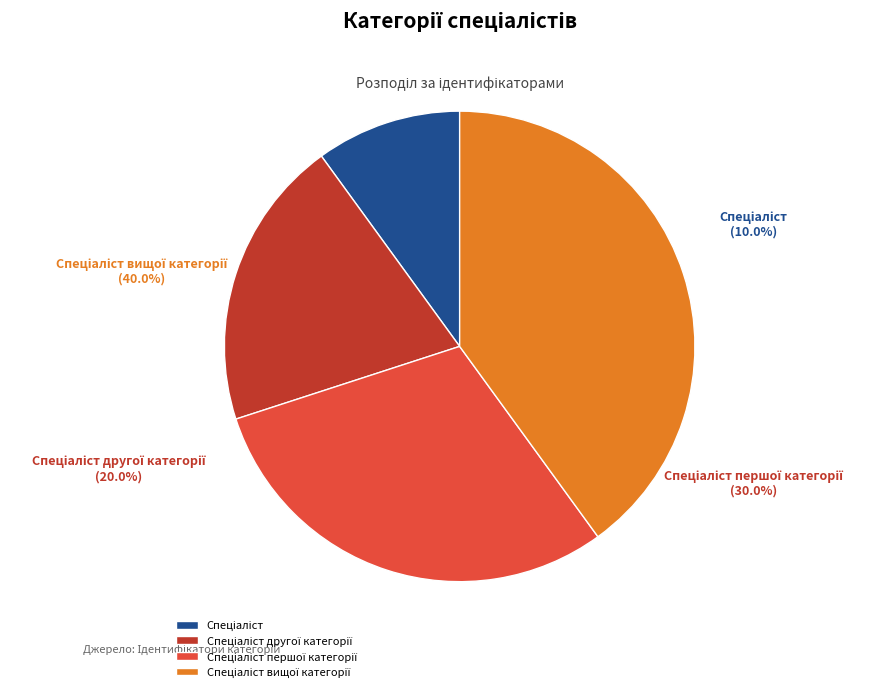

To the nearest percent, what is the average slice percentage?

25%